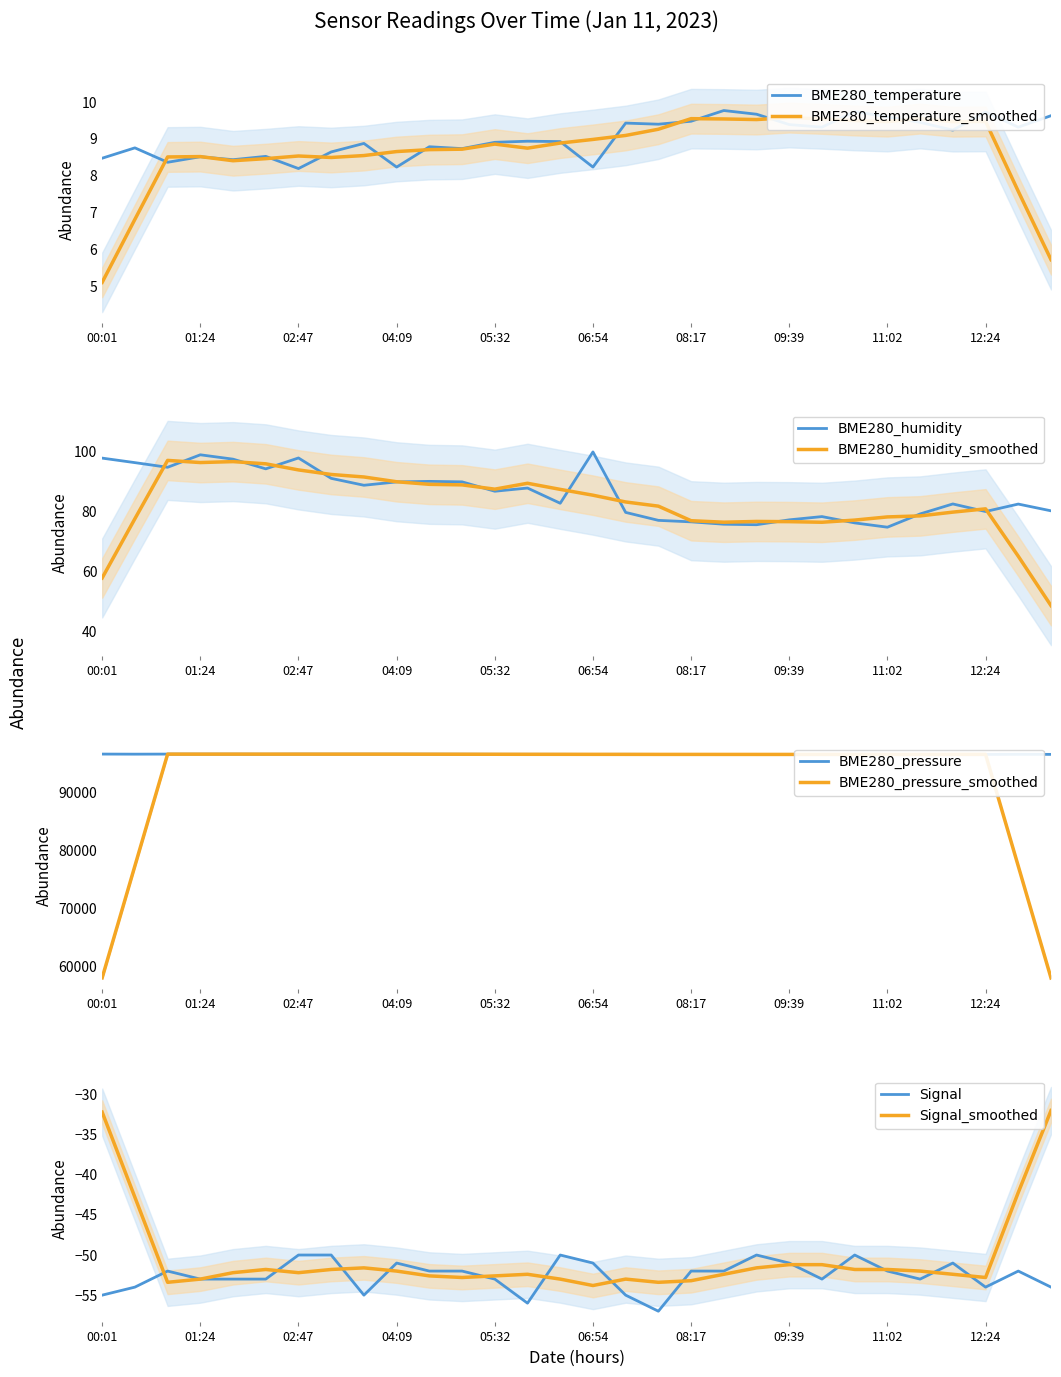

What is the average value of the BME280_temperature series?

9.0